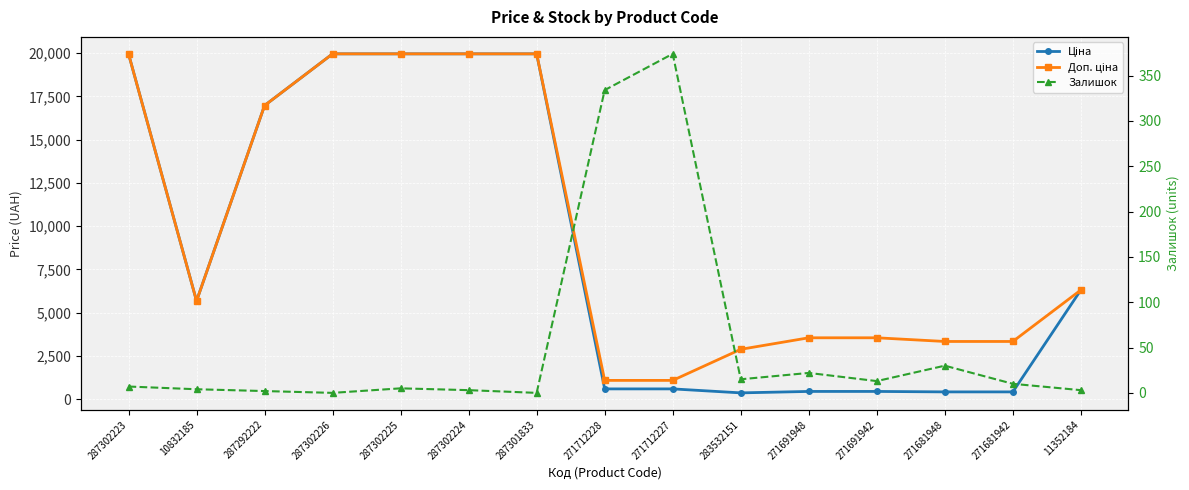

List the labels in order of Доп. ціна value, smallest first.

271712228, 271712227, 283532151, 271681948, 271681942, 271691948, 271691942, 10832185, 11352184, 287292222, 287302223, 287302226, 287302225, 287302224, 287301833